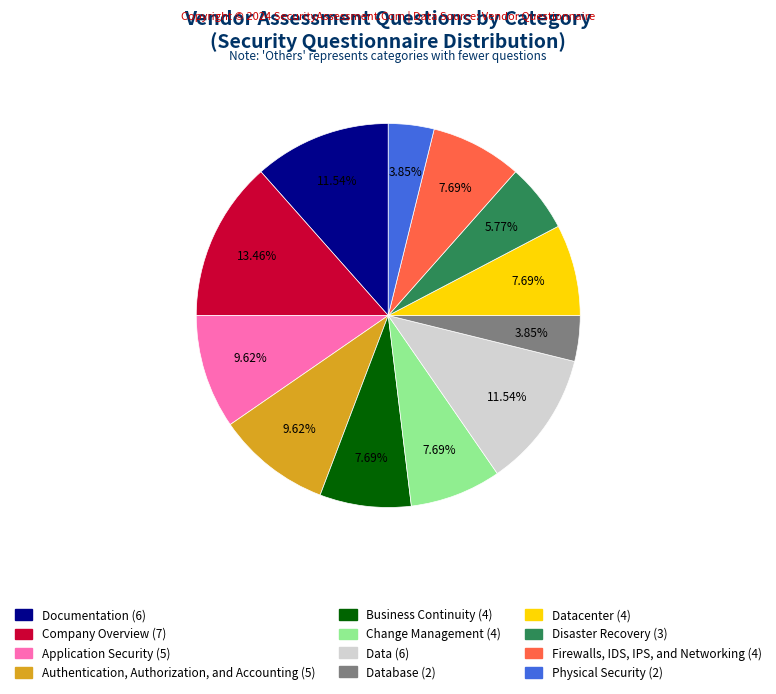

Is there a majority slice in this chart?

No